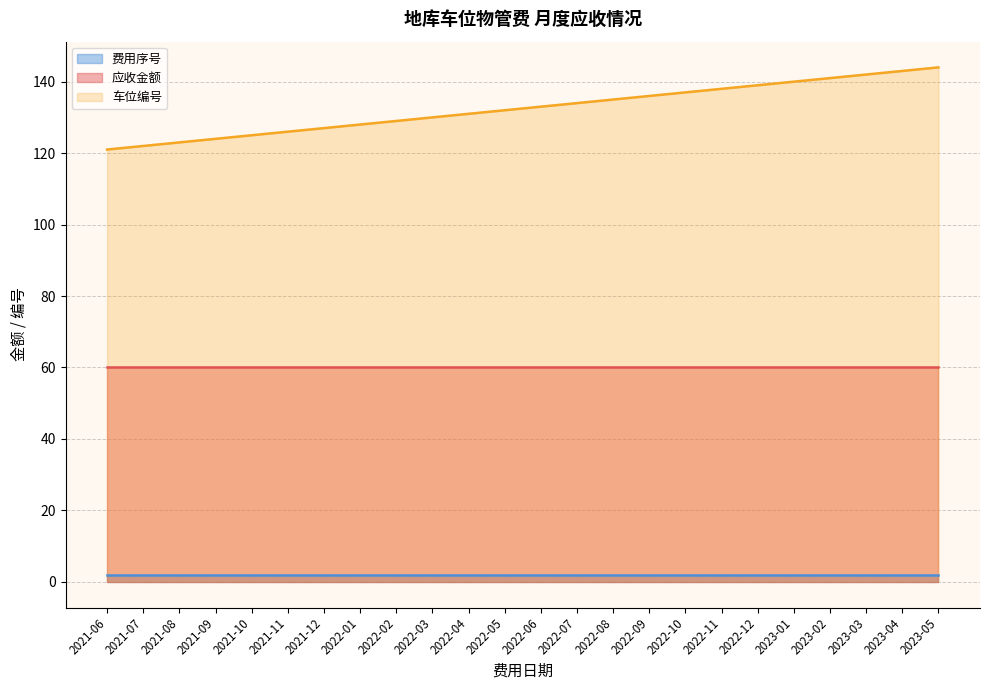

True or false: 应收金额 has more than 0 interior local peaks.

False